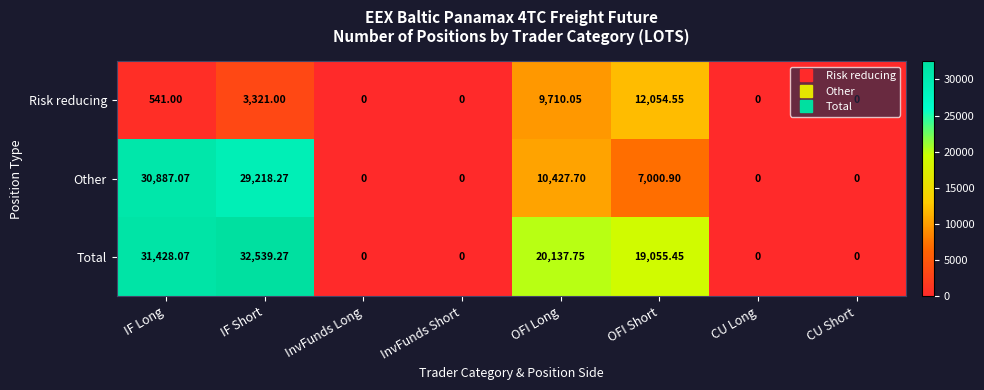

Rank the series by their maximum value, from lowest to highest.

Risk reducing, Other, Total